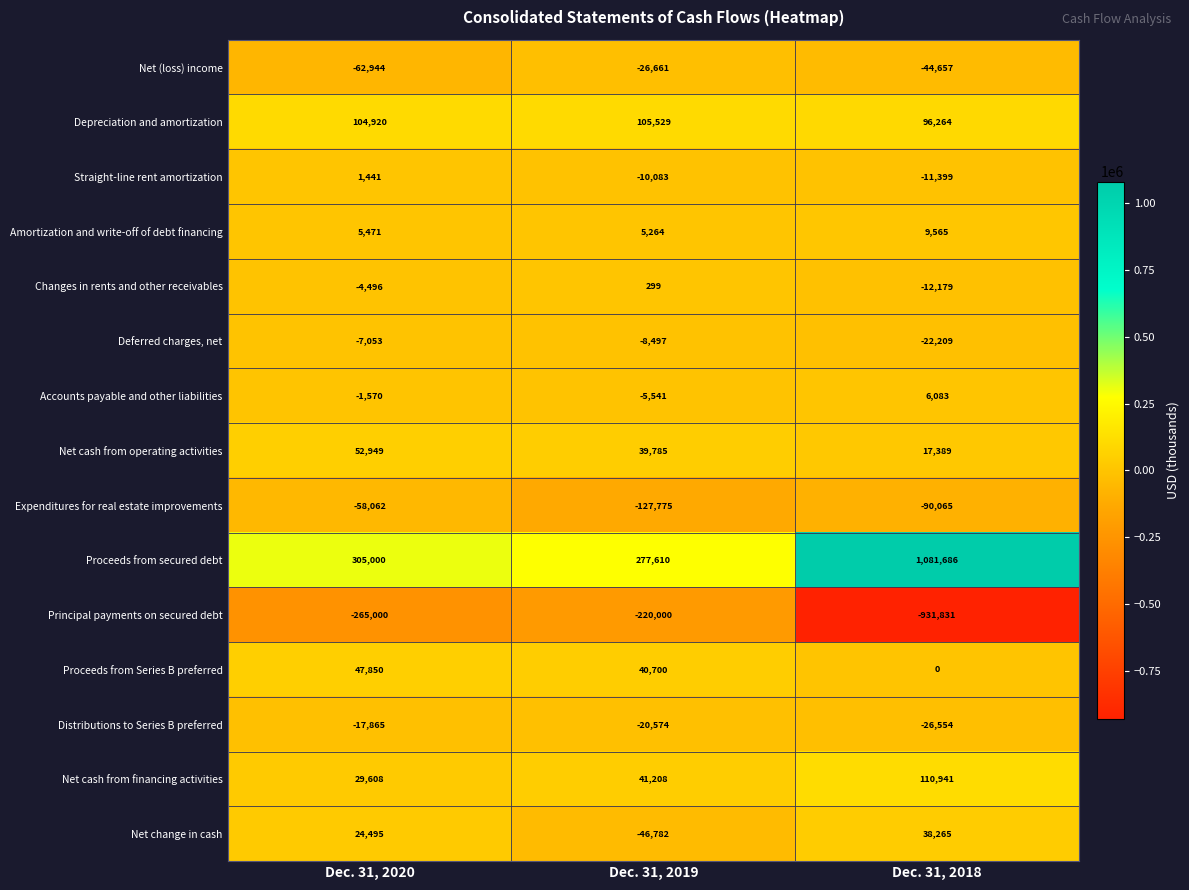

The value of Accounts payable and other liabilities at Dec. 31, 2018 is 1690. True or false?

False